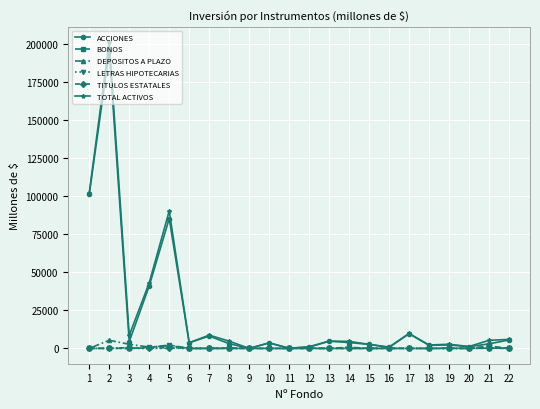

What are all the series names shown in the legend?

ACCIONES, BONOS, DEPOSITOS A PLAZO, LETRAS HIPOTECARIAS, TITULOS ESTATALES, TOTAL ACTIVOS